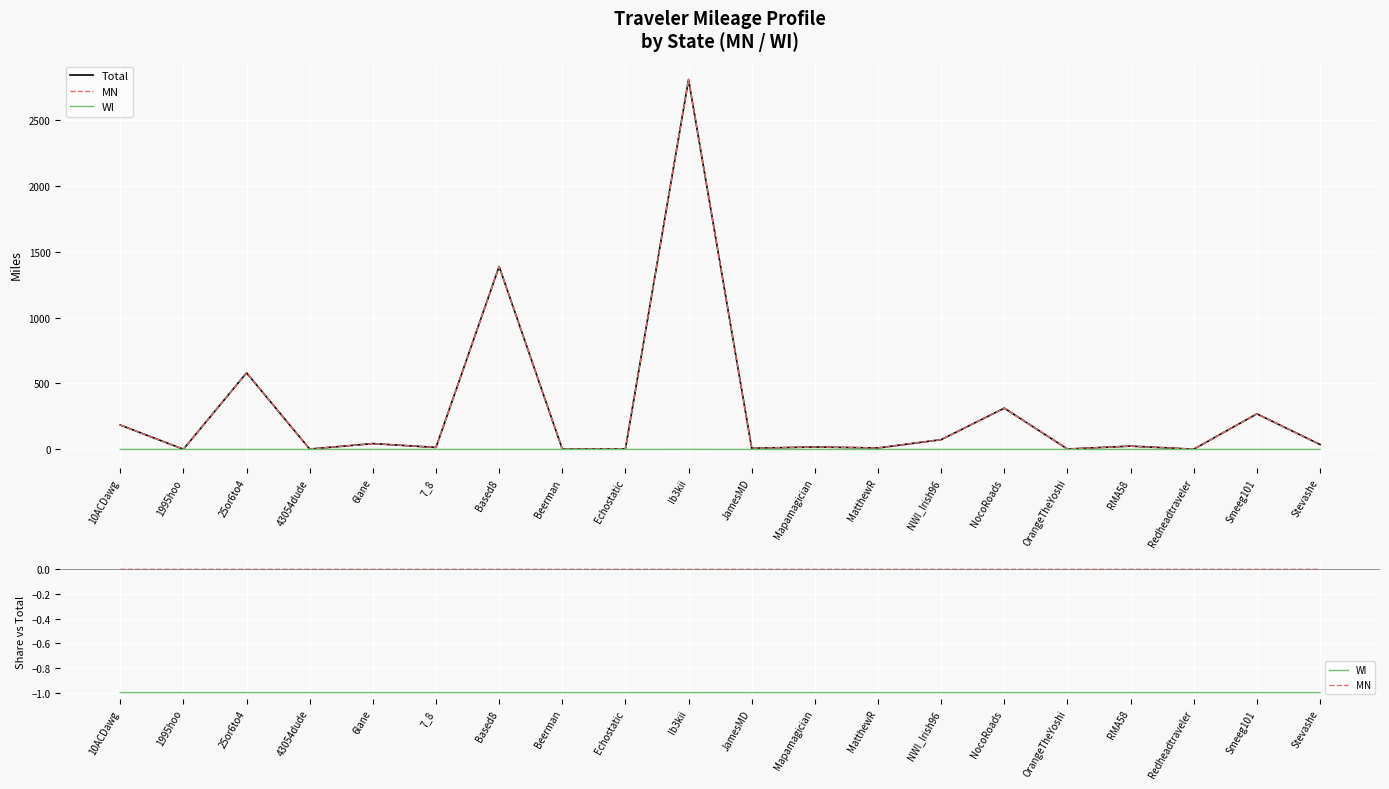

Count the WI values in the range -1 to 0.

20